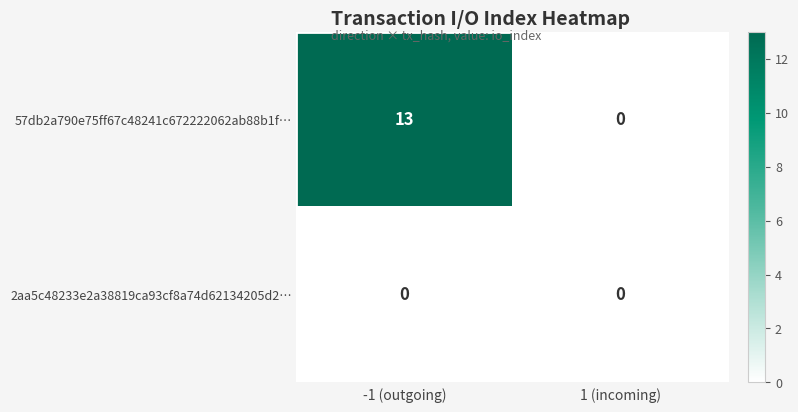

List the series in order of their peak value, lowest first.

2aa5c48233e2a38819ca93cf8a74d62134205d2…, 57db2a790e75ff67c48241c672222062ab88b1f…